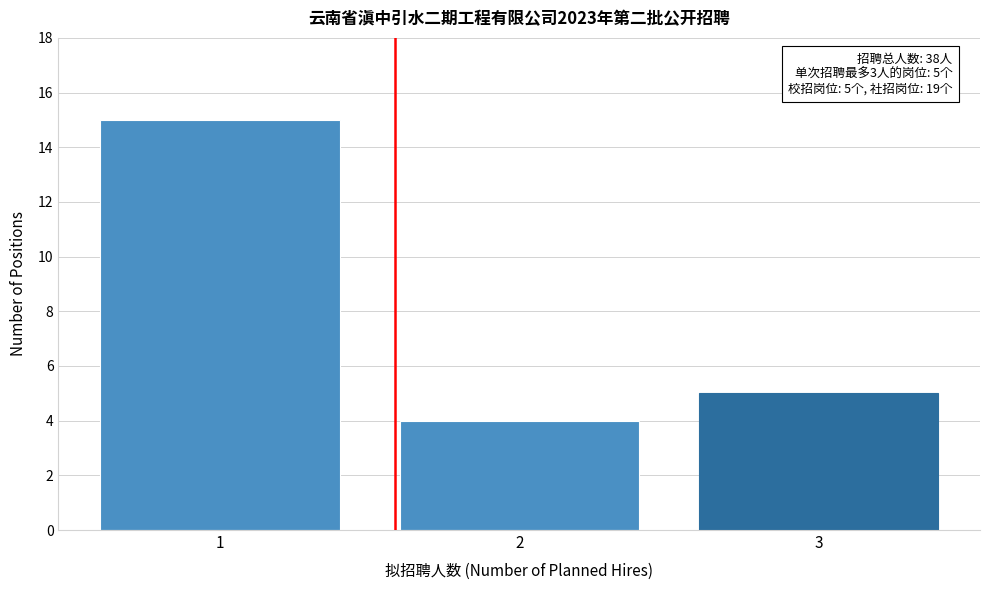

Reading left to right, list all the values displayed in this chart.

15	4	5